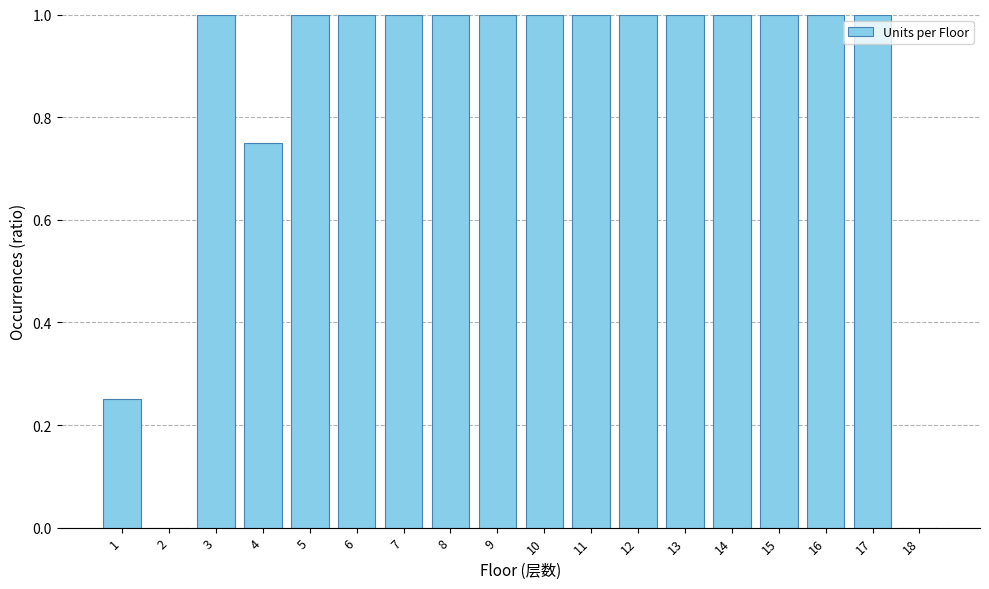

What is the sum of all values?

15.0